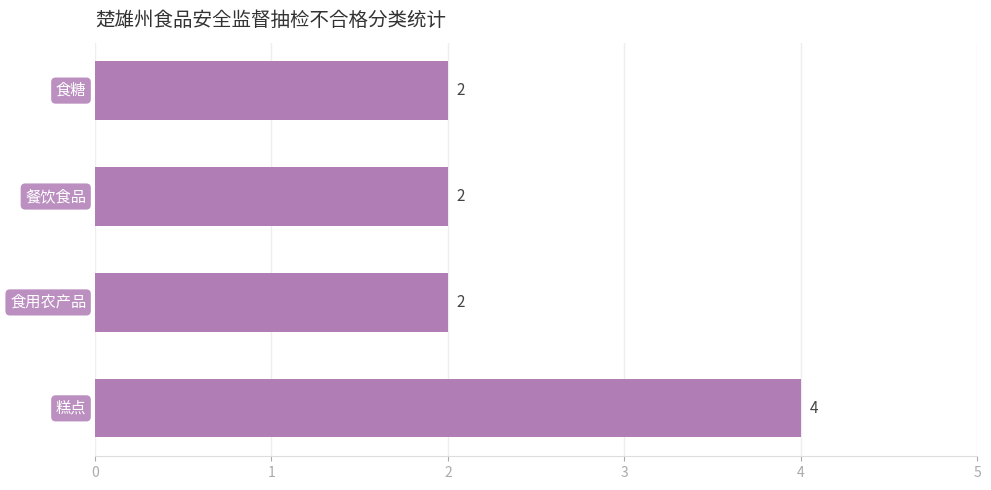

Reading top to bottom, list all the values displayed in this chart.

2	2	2	4